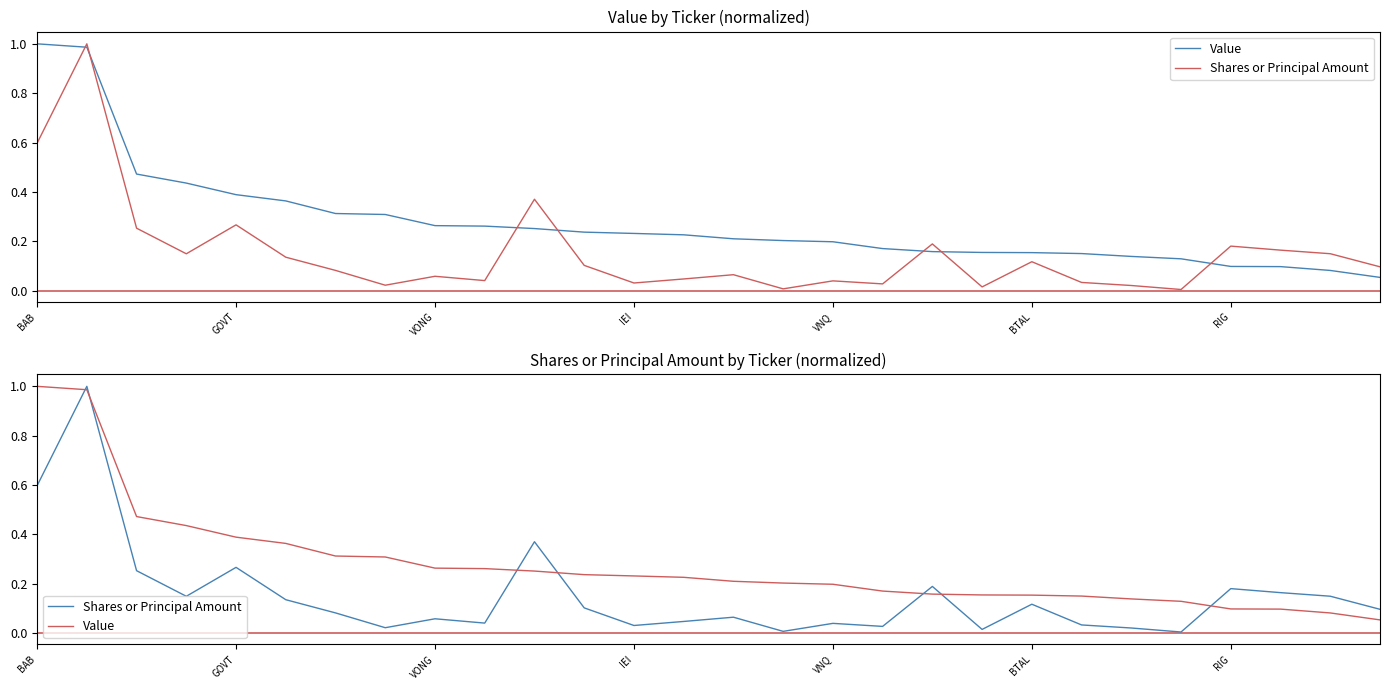

How many lines are shown in the chart?

2